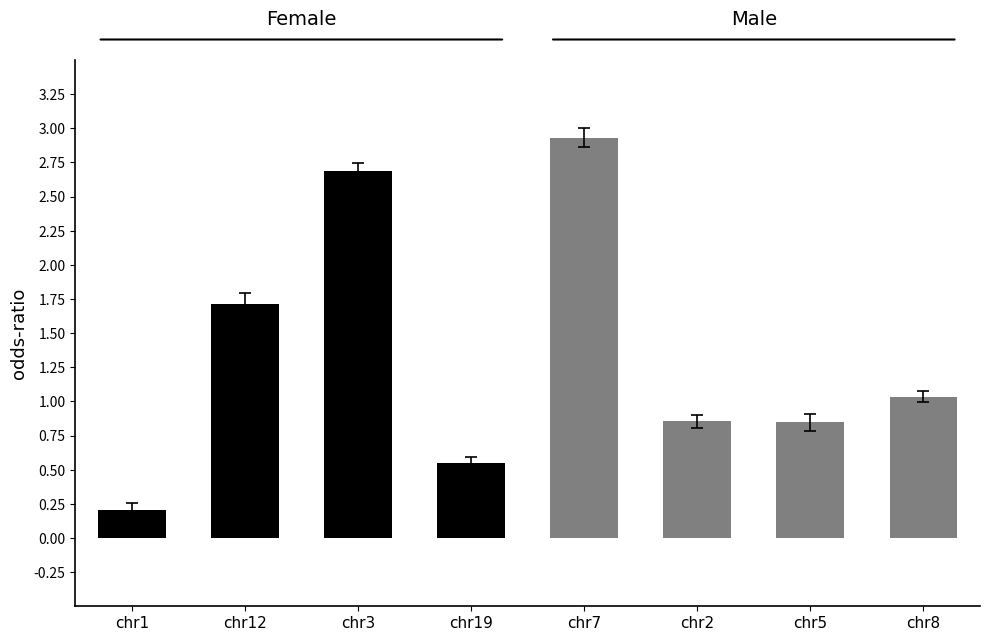

Reading left to right, extract all data points from this chart.

Female: 0.2	1.7	2.7	0.6
Male: 2.9	0.9	0.8	1.0